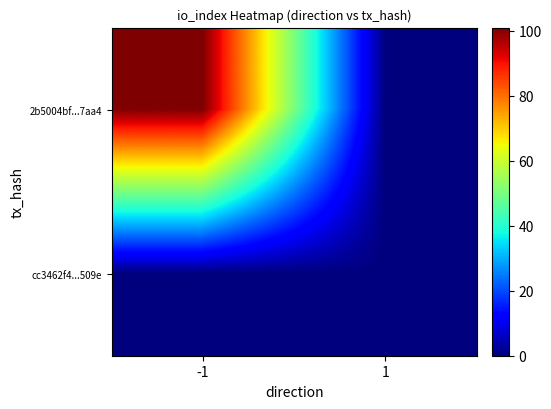

Rank the series by their maximum value, from highest to lowest.

2b5004bf...7aa4, cc3462f4...509e